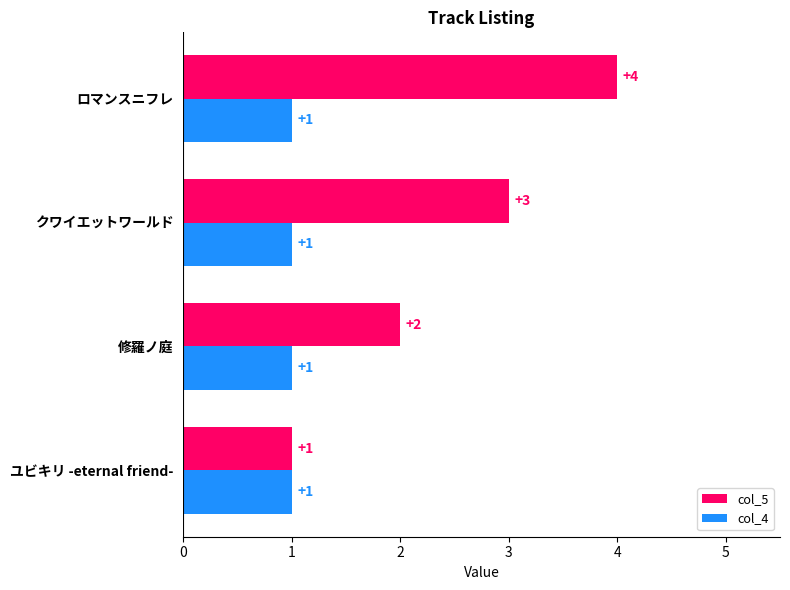

At which label is col_5 closest to 2?

修羅ノ庭